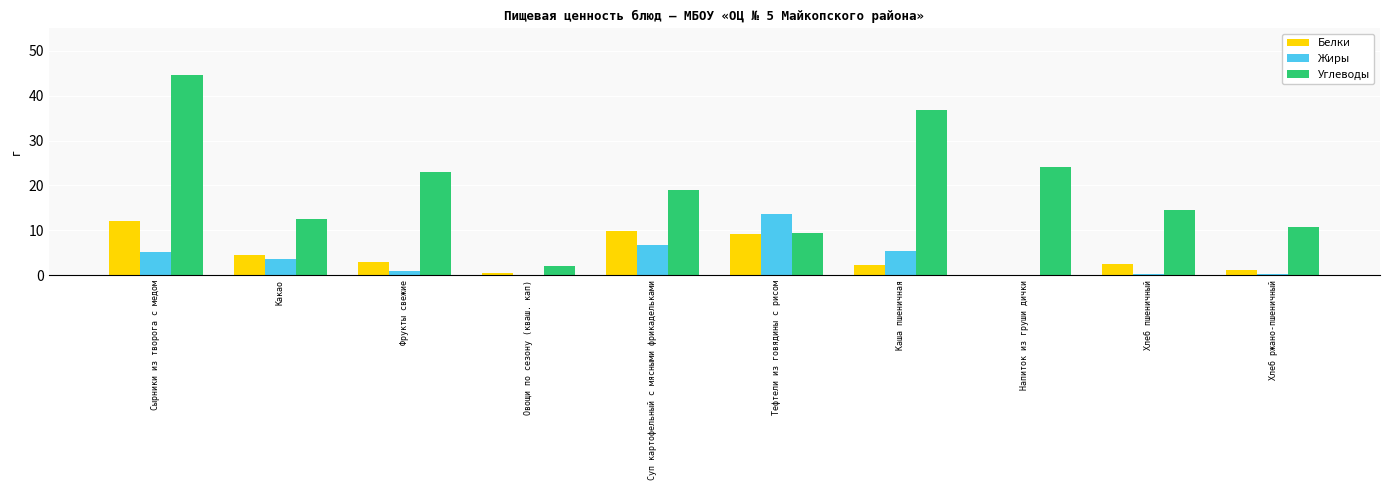

What is the total value across all series at Какао?

20.8